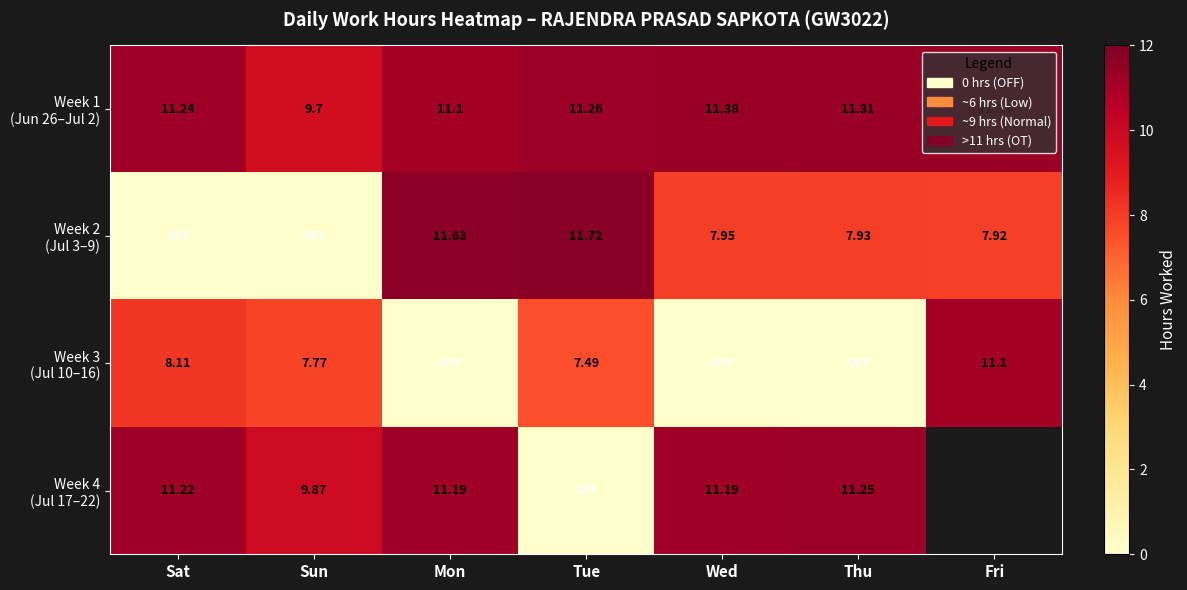

Is it true that Week 1 (Jun 26–Jul 2) equals 11.1 at Mon?

True